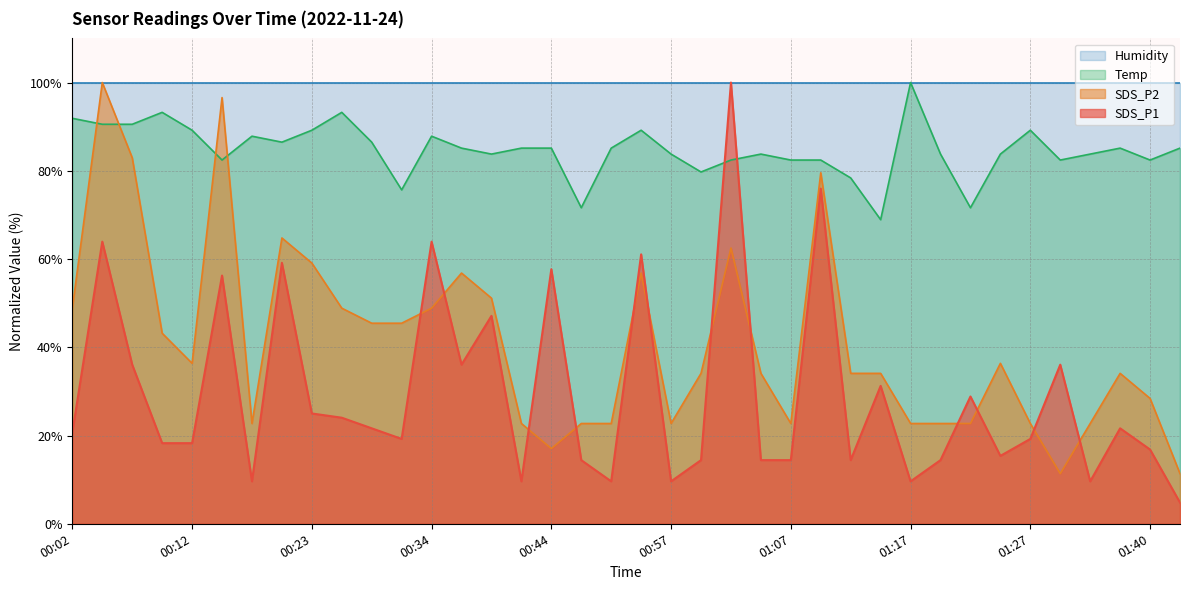

How many data points in SDS_P2 are less than 34?

15